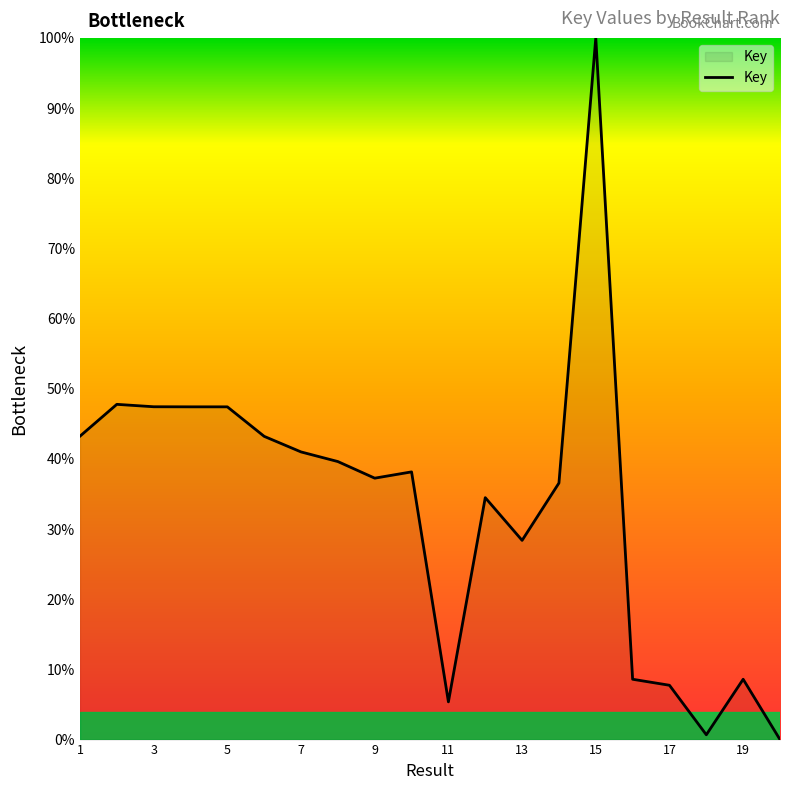

What is the difference between the maximum and minimum values?

100.0